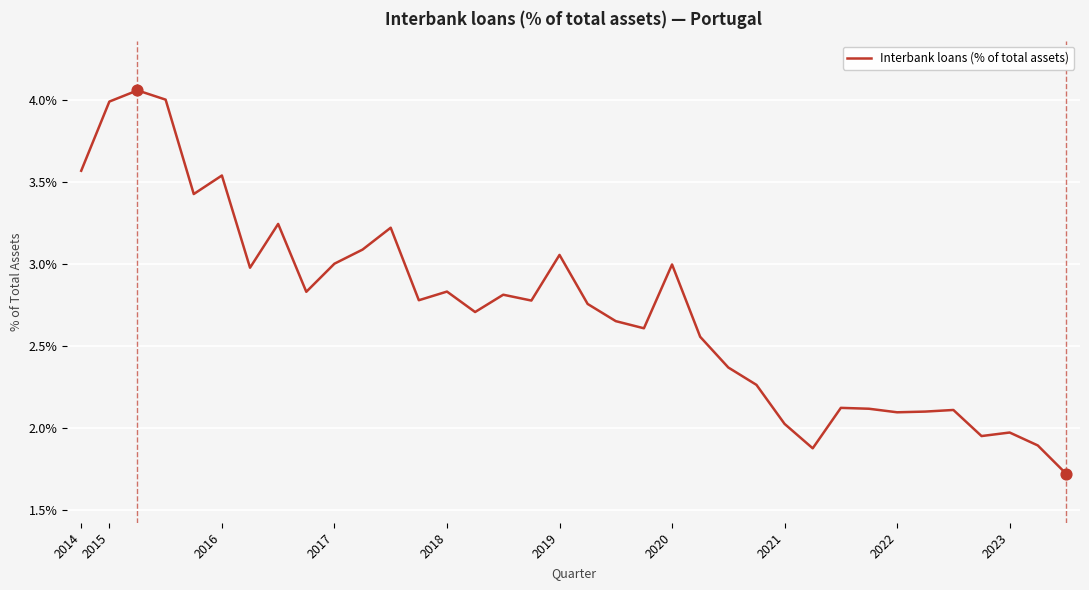

What is the smallest value displayed?

1.7